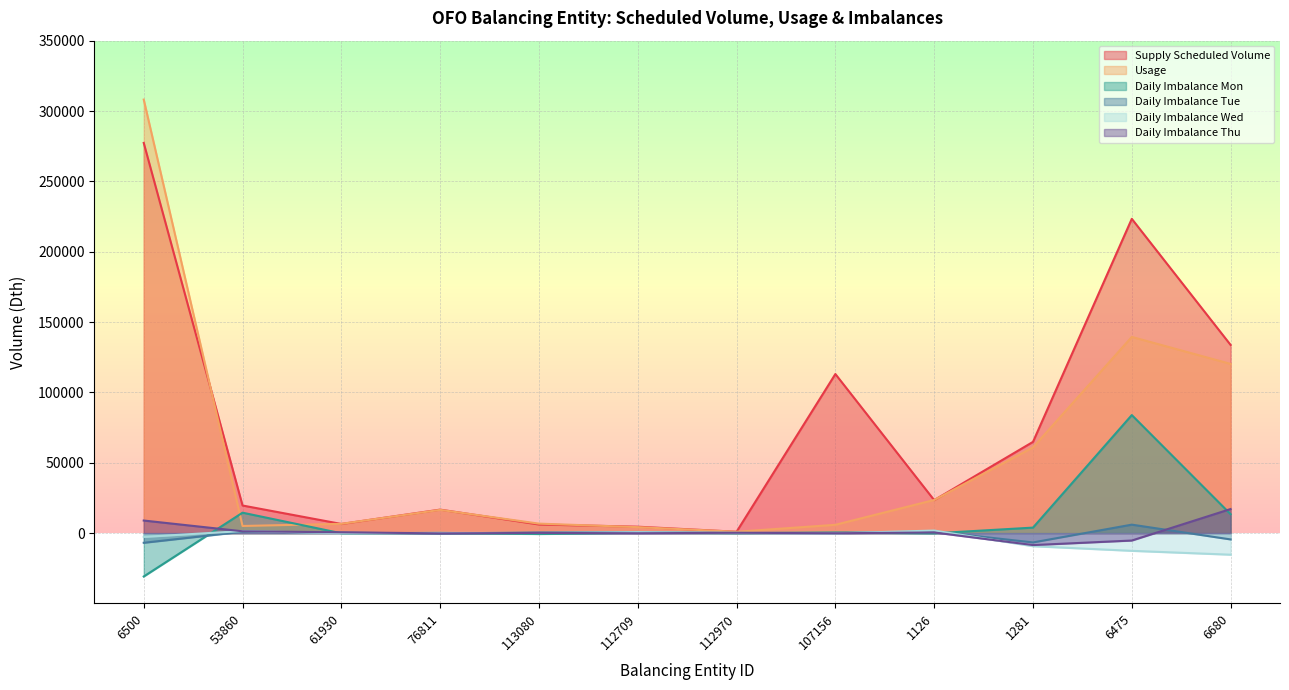

Which label corresponds to the smallest value in the chart?

6500